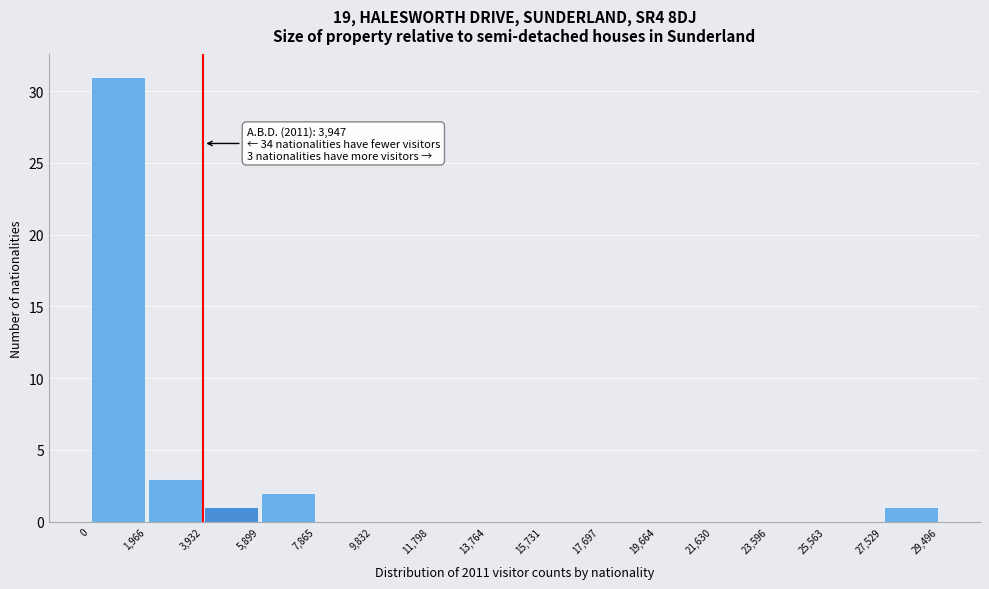

Which range on the x-axis has the tallest bar?

0 to 1,966